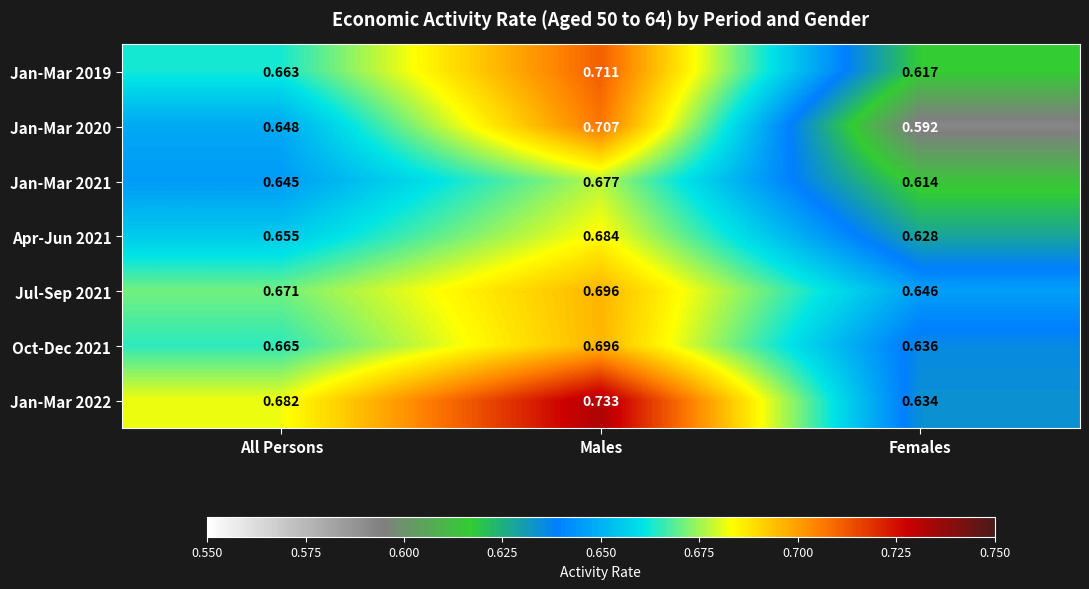

List the labels in order of Jan-Mar 2019 value, smallest first.

Females, All Persons, Males